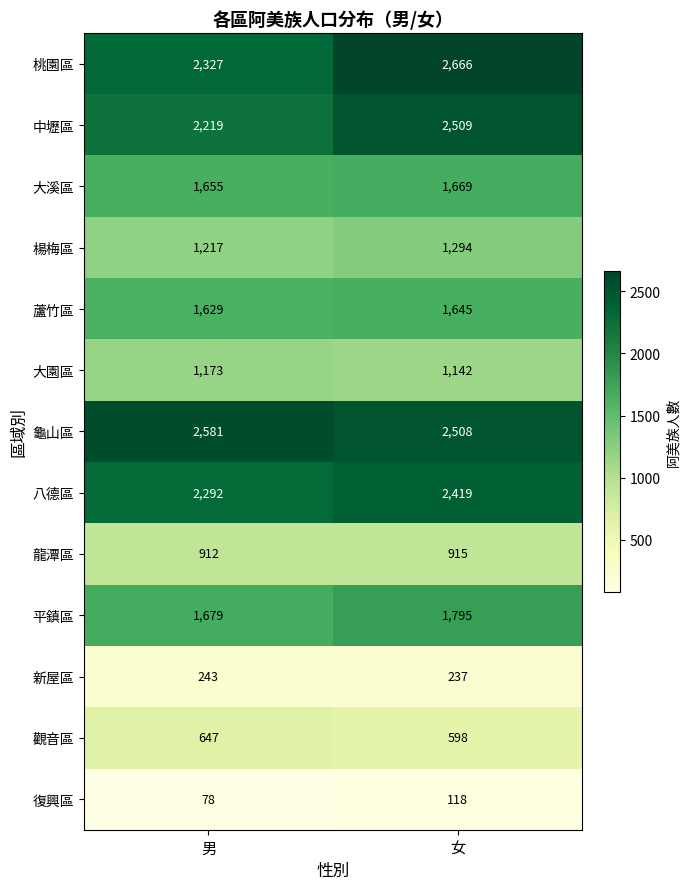

How many categories are shown in the chart?

2